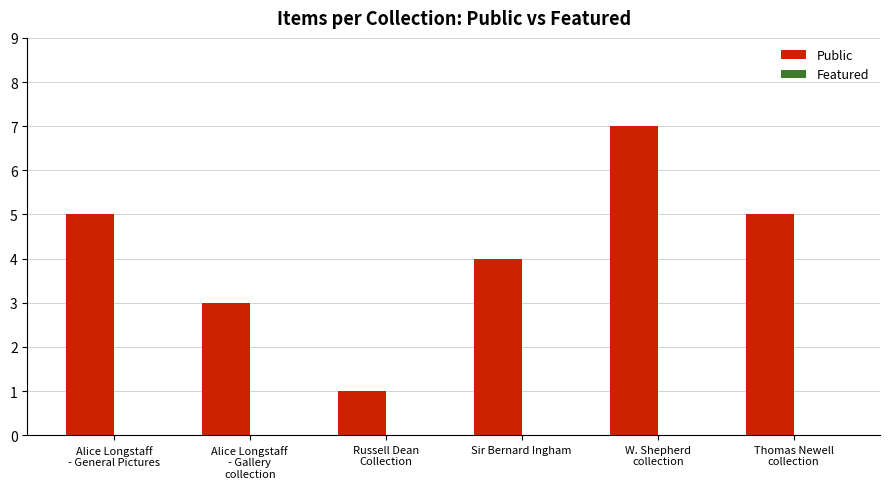

What is the greatest value displayed?

7